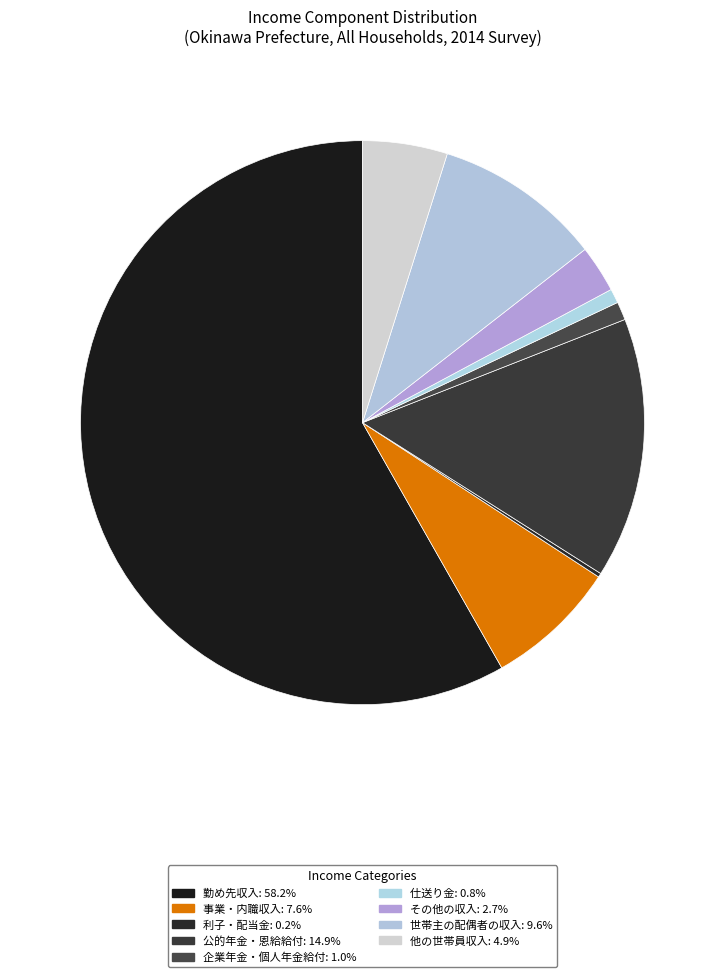

Rank the categories by value from lowest to highest.

利子・配当金, 仕送り金, 企業年金・個人年金給付, その他の収入, 他の世帯員収入, 事業・内職収入, 世帯主の配偶者の収入, 公的年金・恩給給付, 勤め先収入